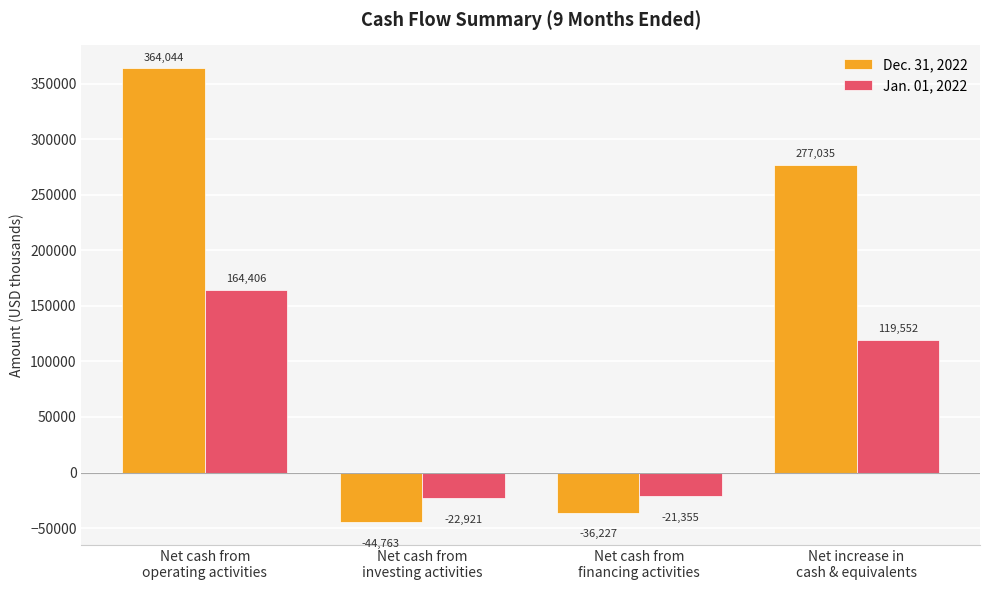

What are all the series names shown in the legend?

Dec. 31, 2022, Jan. 01, 2022